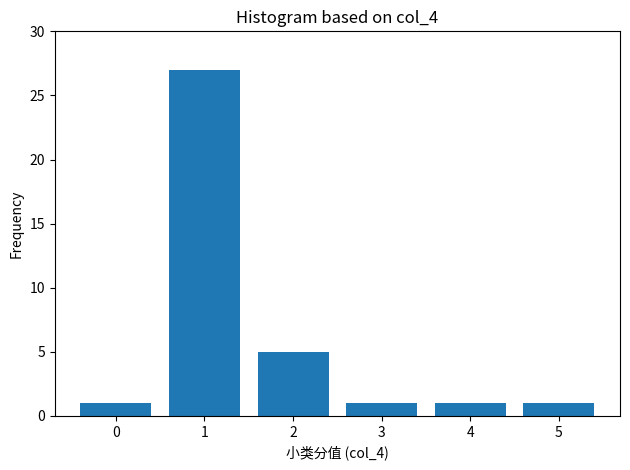

Reading right to left, what are all the values shown in this chart?

1	1	1	5	27	1